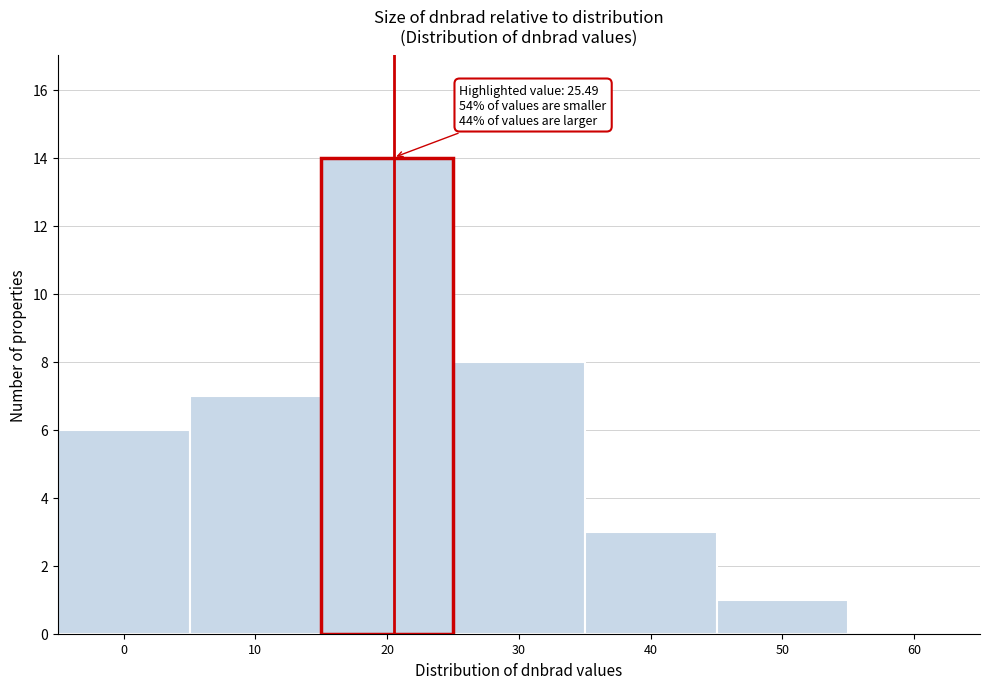

Reading left to right, list all the values displayed in this chart.

0=6	10=7	20=14	30=8	40=3	50=1	60=0